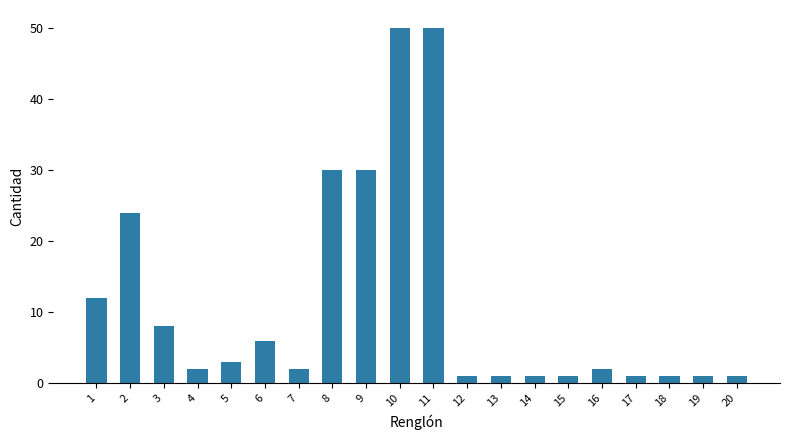

At which label does the data first exceed 2?

1